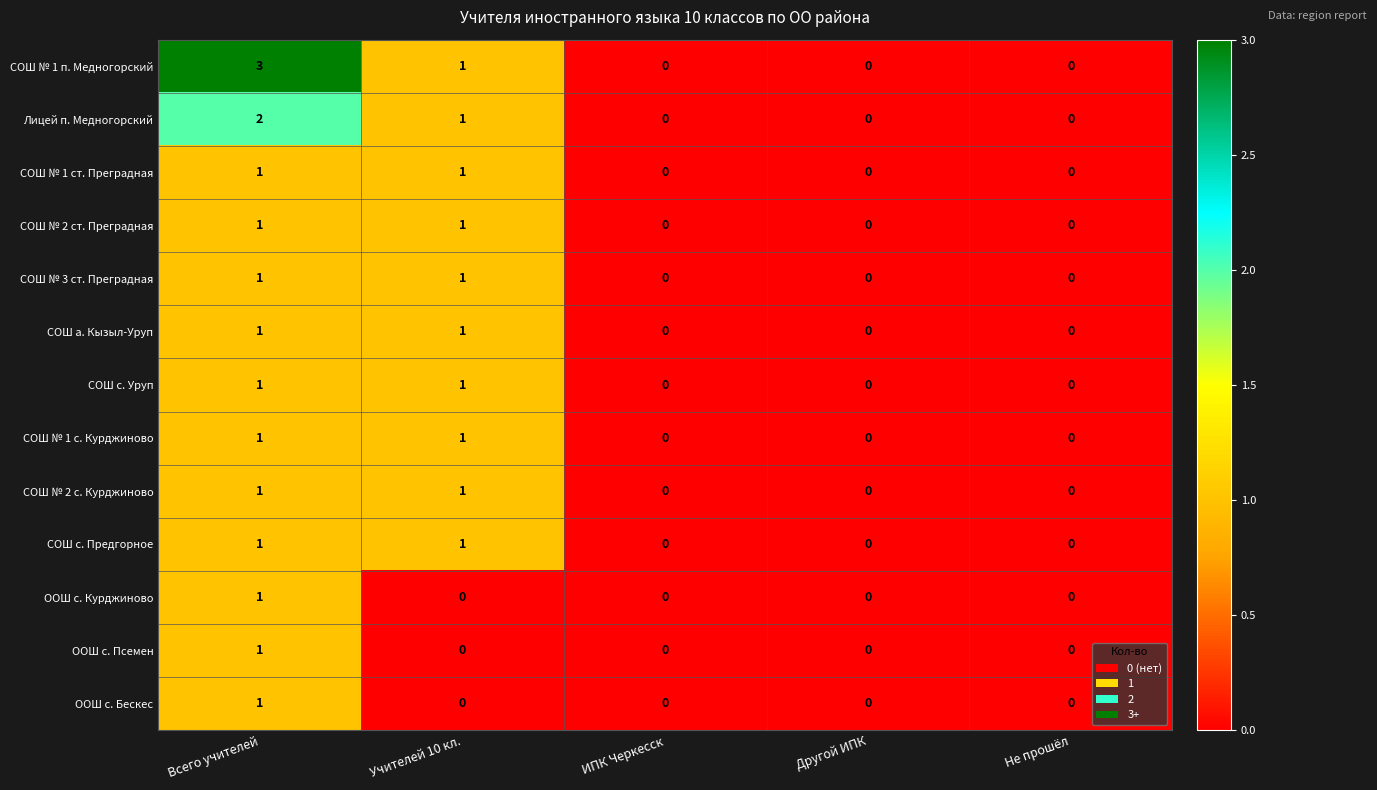

Is it true that СОШ № 2 с. Курджиново equals 0 at Другой ИПК?

True